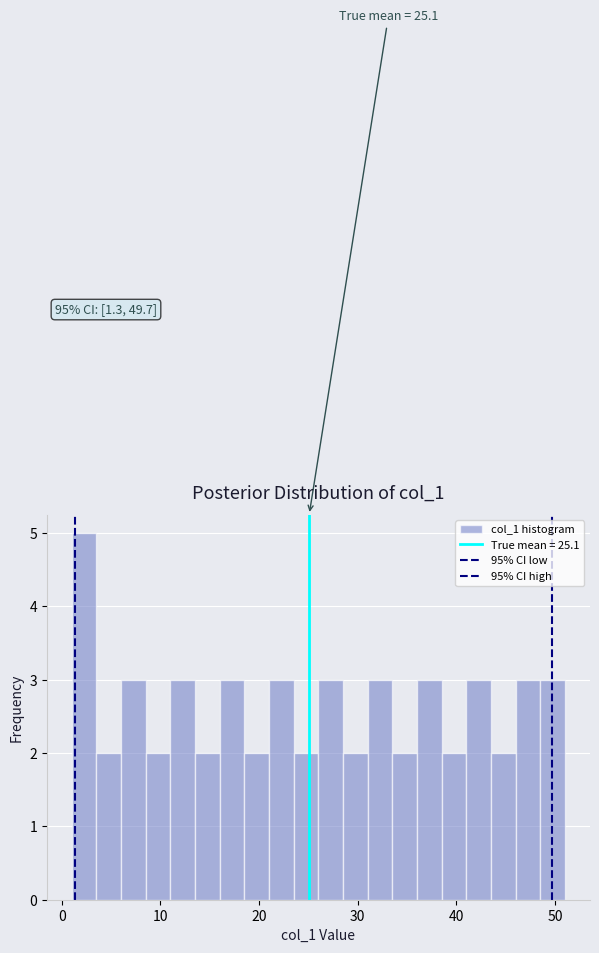

Read against the x-axis, roughly where is the centre of the tallest bar?

2